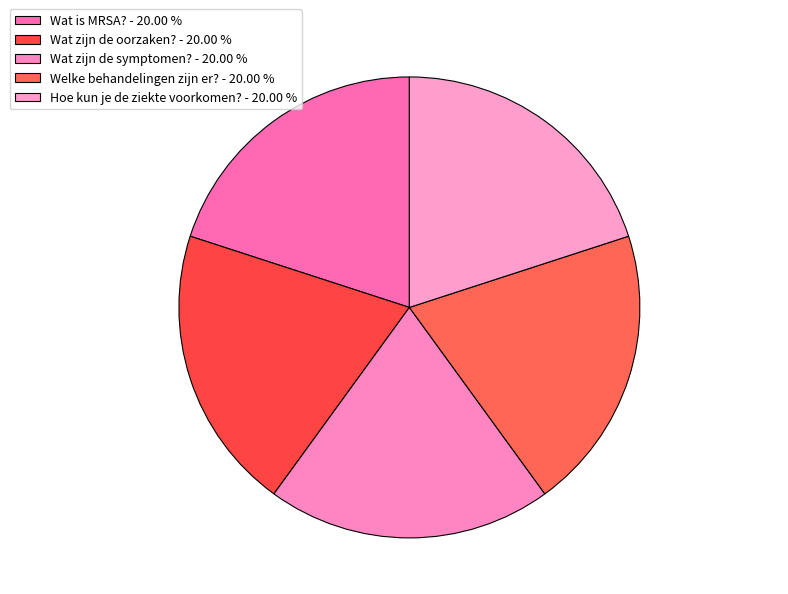

How many slices are in this pie chart?

5